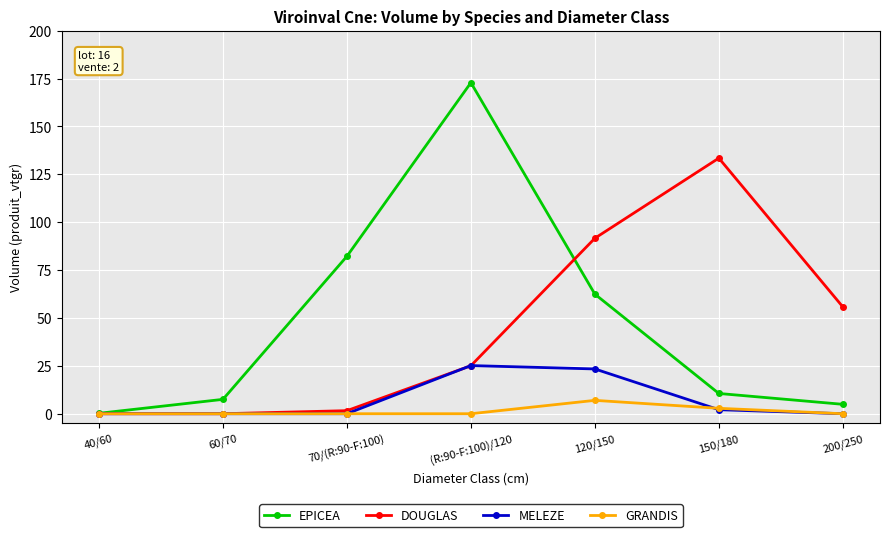

True or false: EPICEA has a value of 82.2 at 70/(R:90-F:100).

True